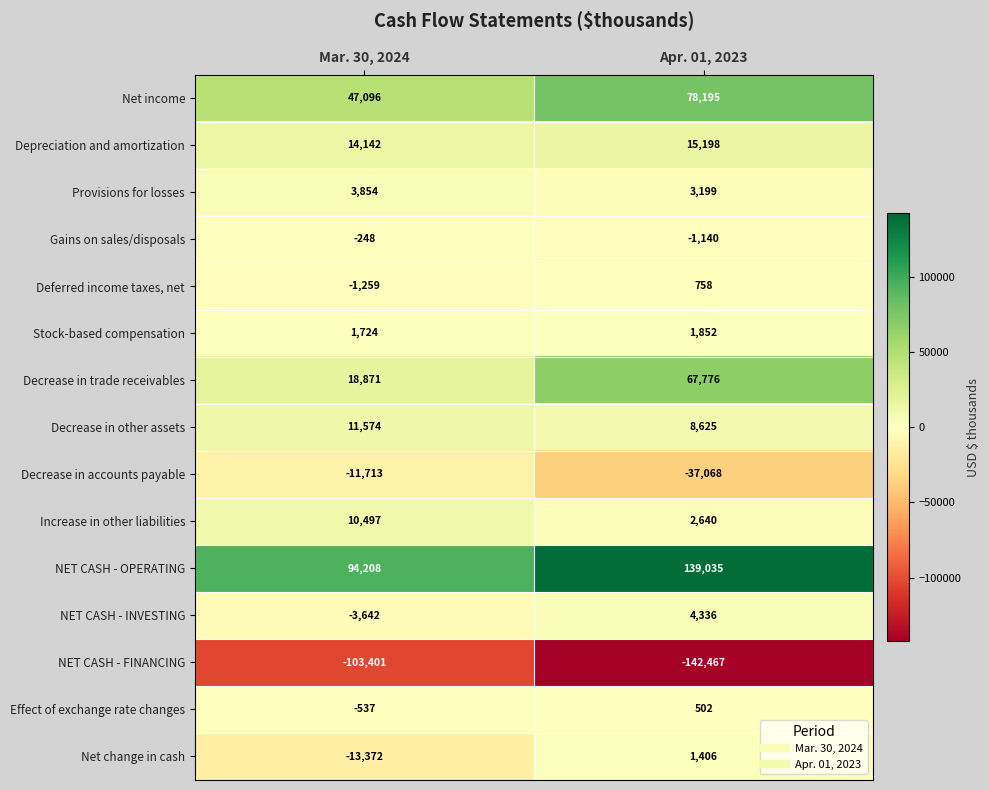

At which category is the sum across all series the highest?

Apr. 01, 2023